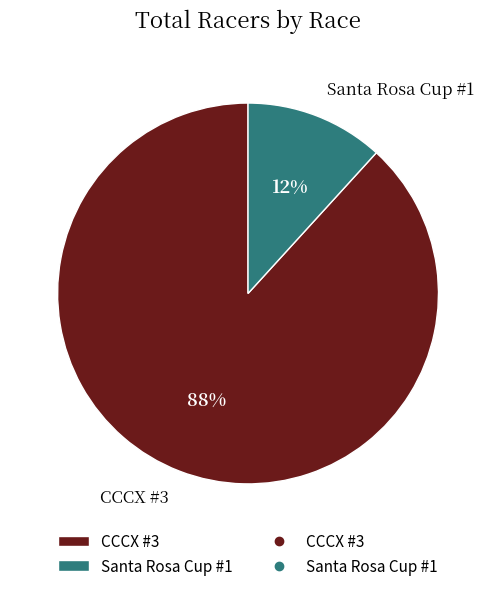

Which has a higher value, CCCX #3 or Santa Rosa Cup #1?

CCCX #3